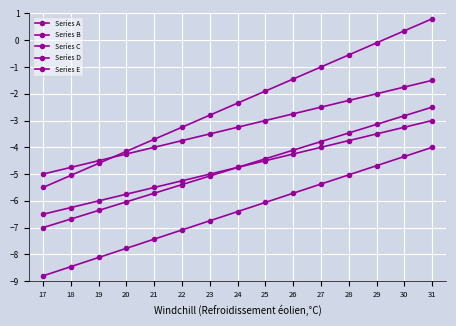

What is the value of the Series E point at the 5th from the left?

-4.0